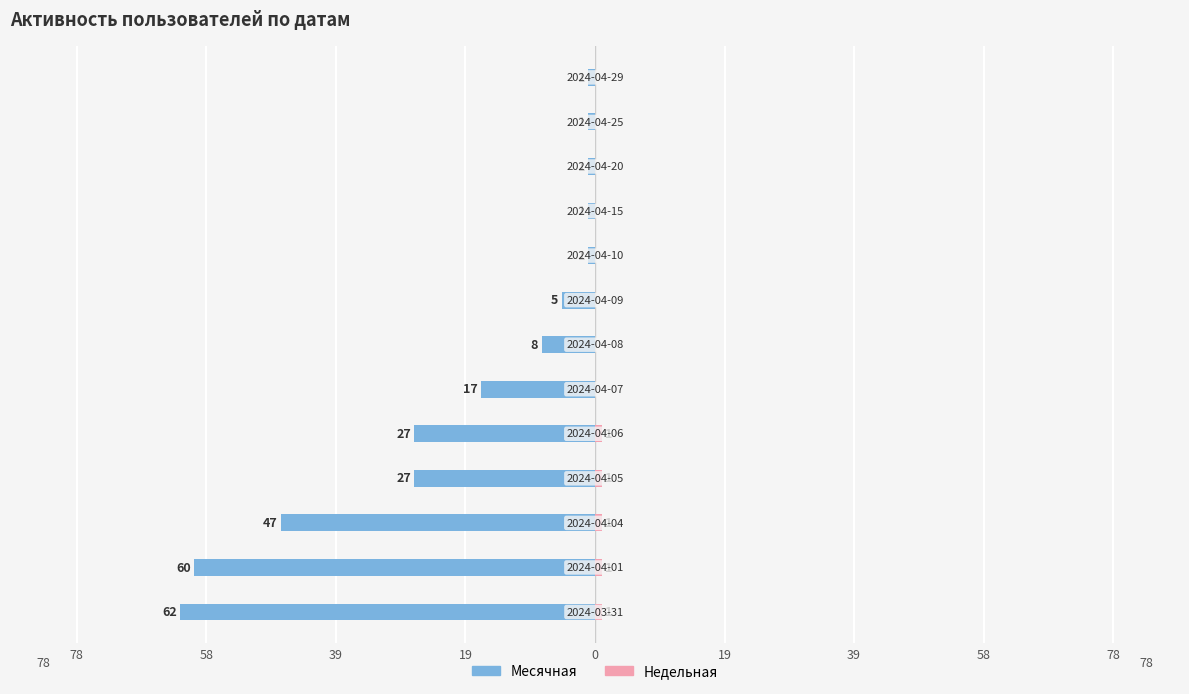

Which series has the largest range (max minus min)?

Месячная